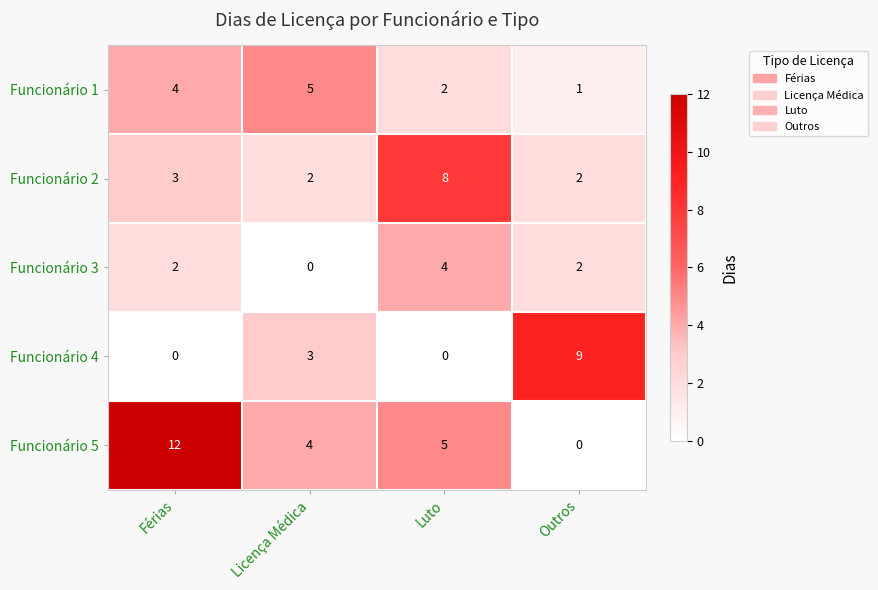

What is the difference between the Funcionário 5 values at Férias and Licença Médica?

8